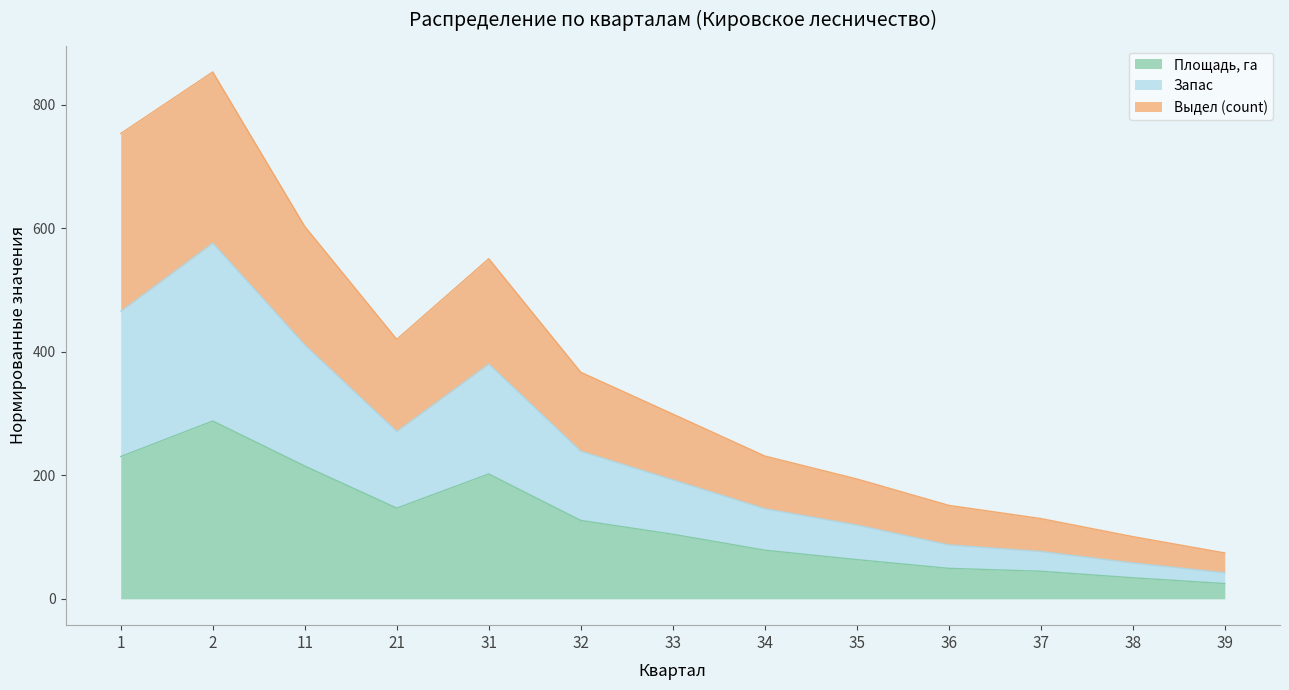

True or false: Площадь, га has a value of 219.5 at 21.

False